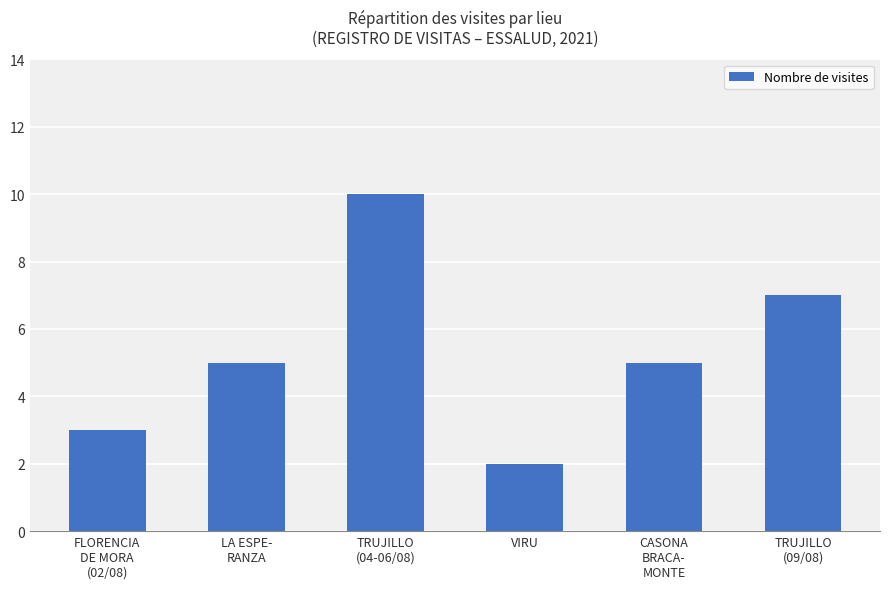

What is the difference between the maximum and second lowest values?

7